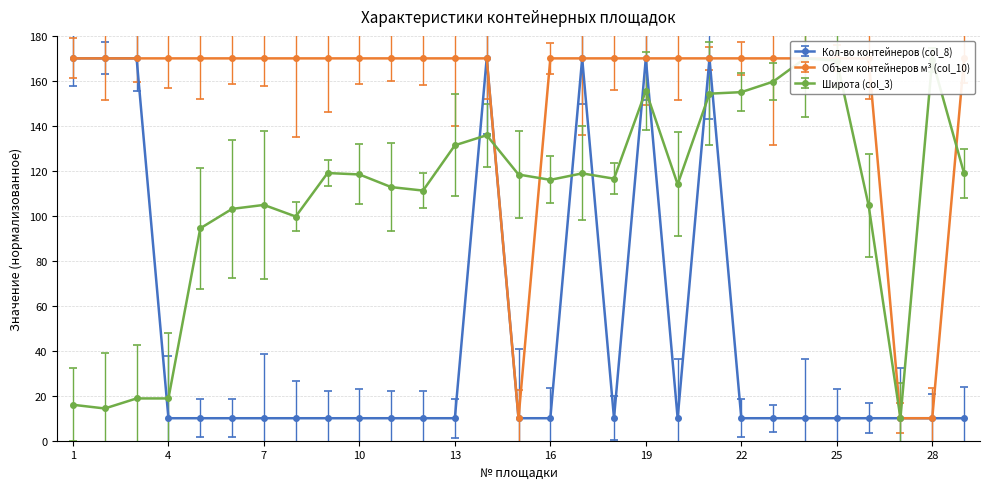

True or false: Объем контейнеров м³ (col_10) and Кол-во контейнеров (col_8) intersect in this chart.

False